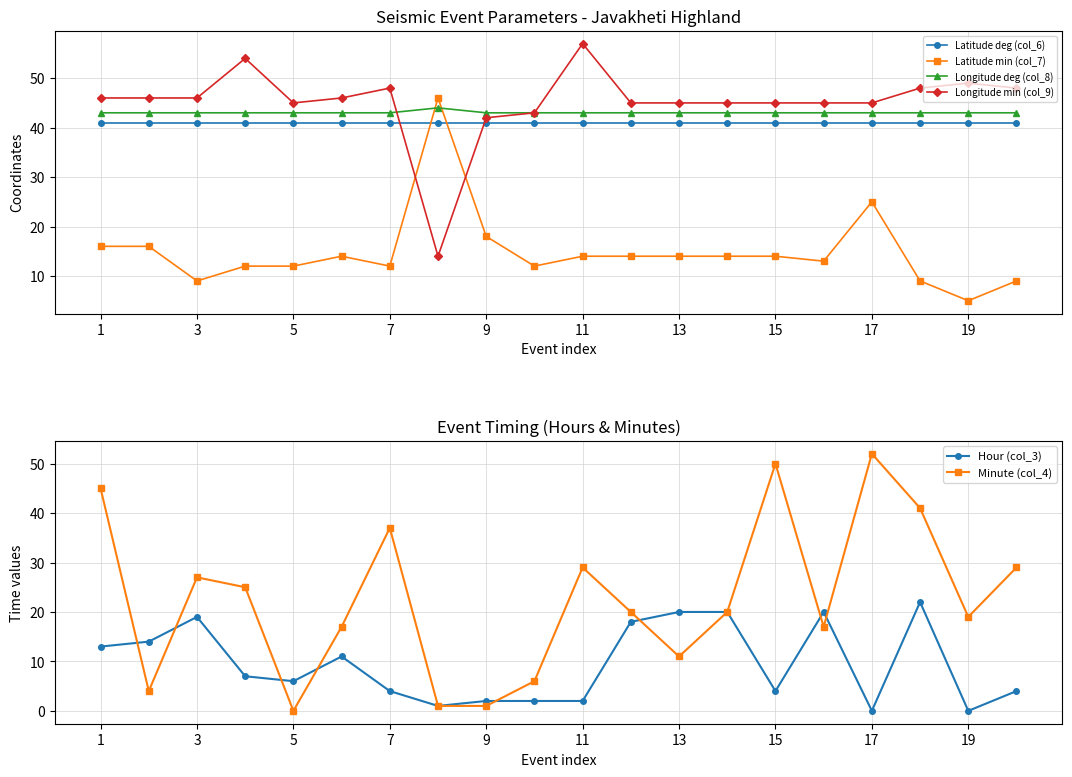

Read the Longitude min (col_9) value at 17.

45.0